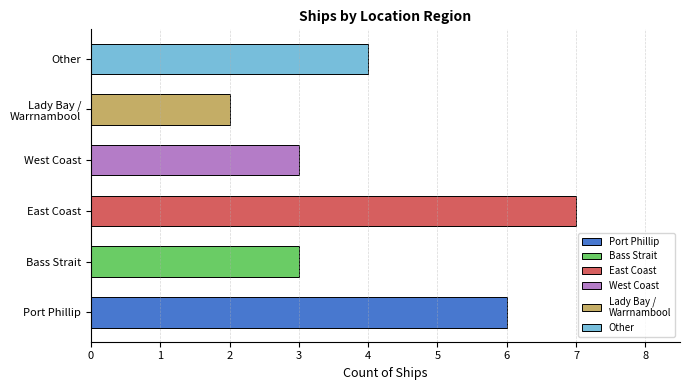

What is the label of the 3rd bar from the left?

East Coast